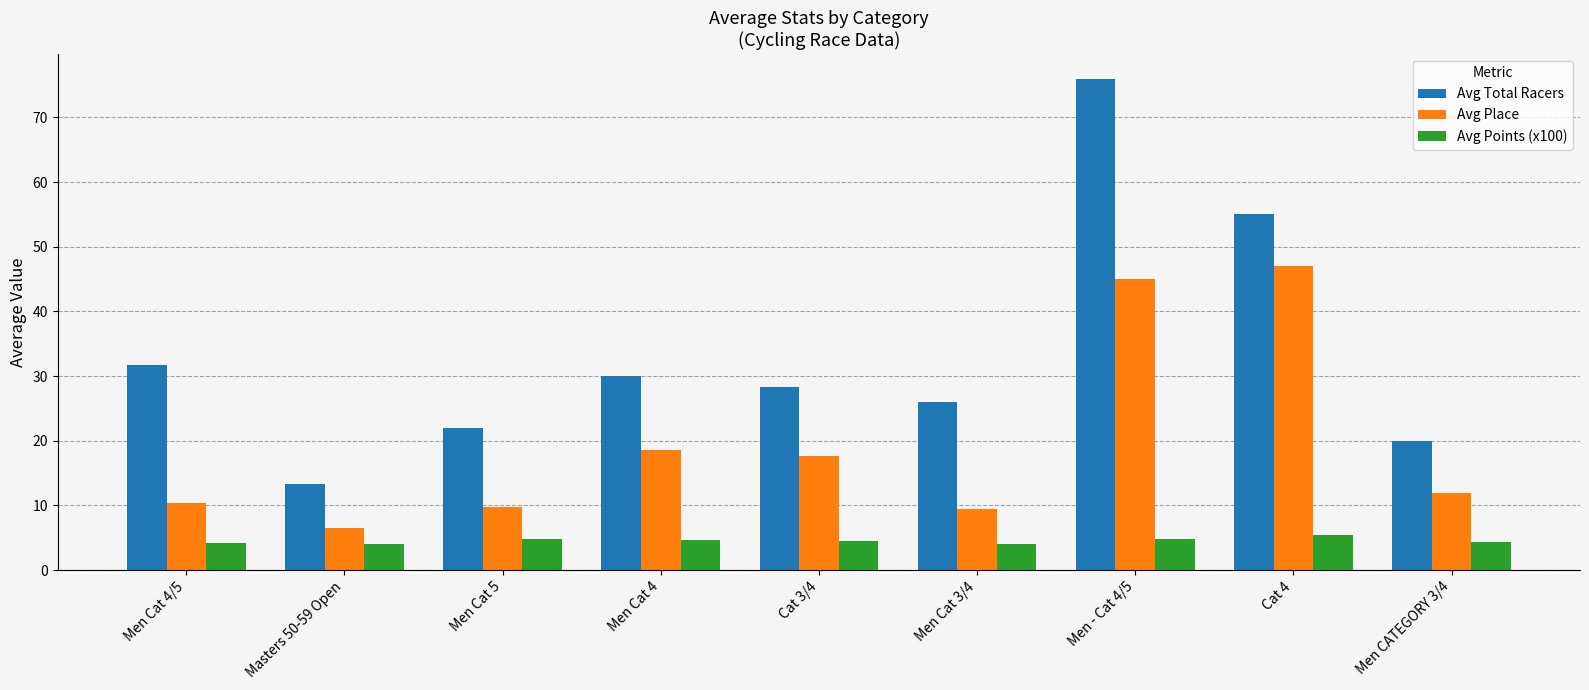

What is the maximum value for Avg Total Racers?

76.0